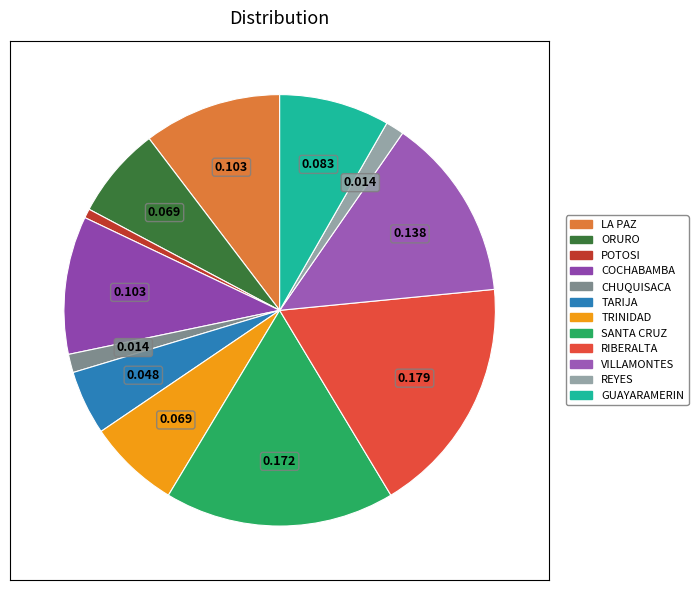

To the nearest percent, what is the combined percentage of LA PAZ and TARIJA?

15%